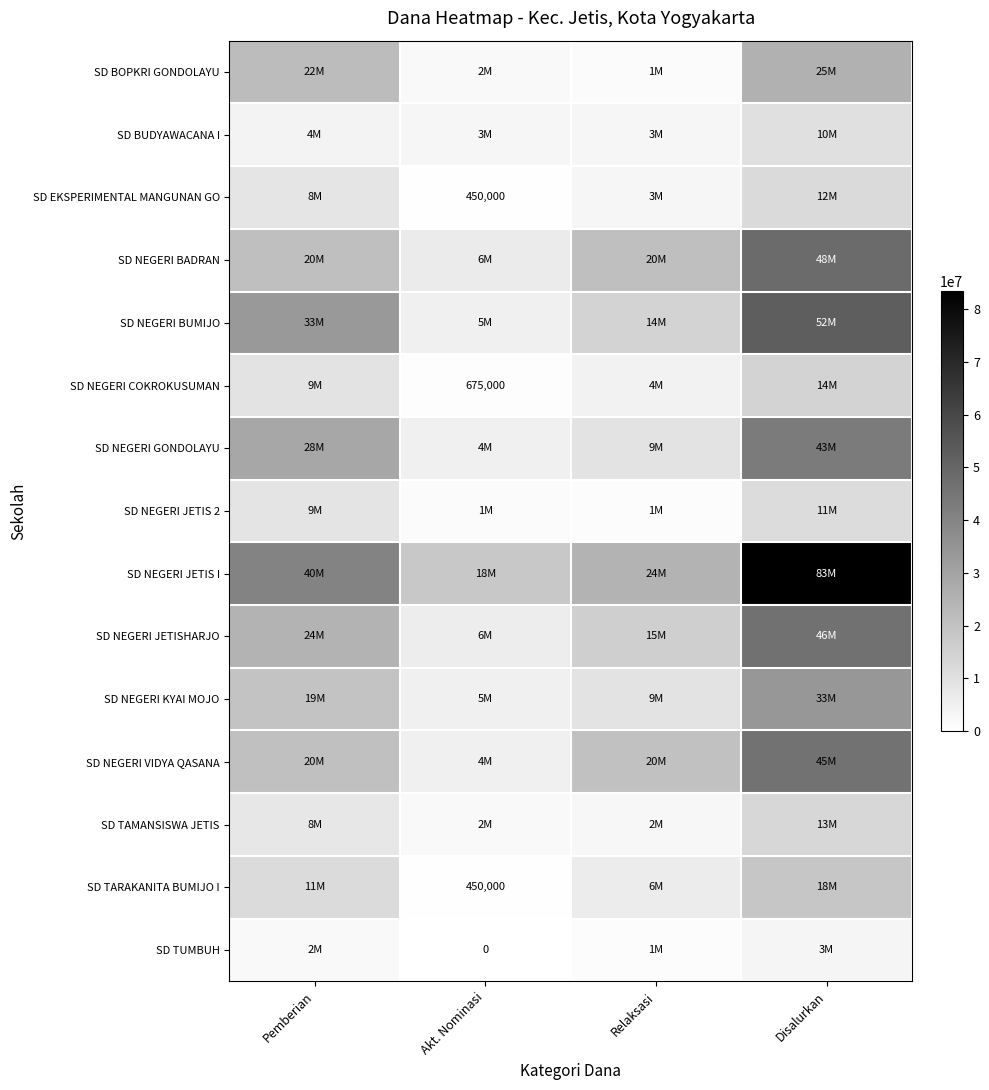

What is the difference between the maximum and minimum values in the SD NEGERI JETISHARJO series?

40275000